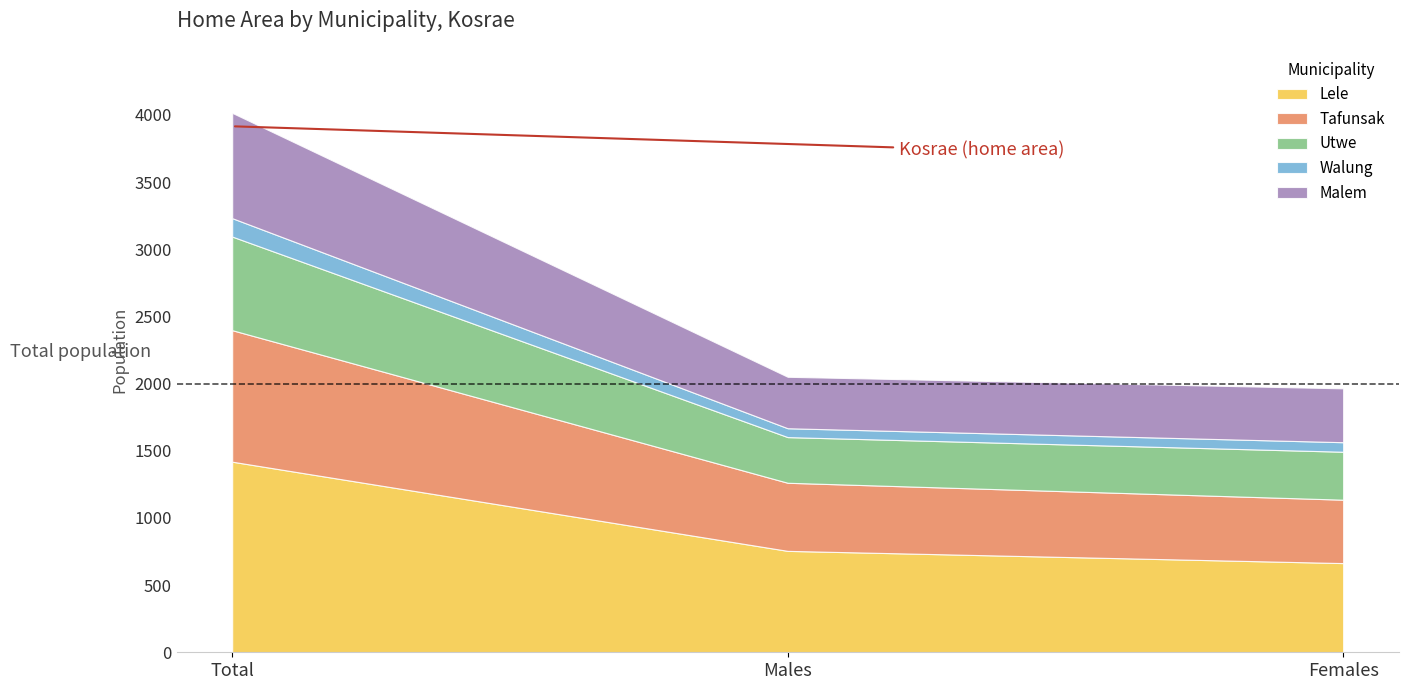

What is the average value of the Utwe series?

465